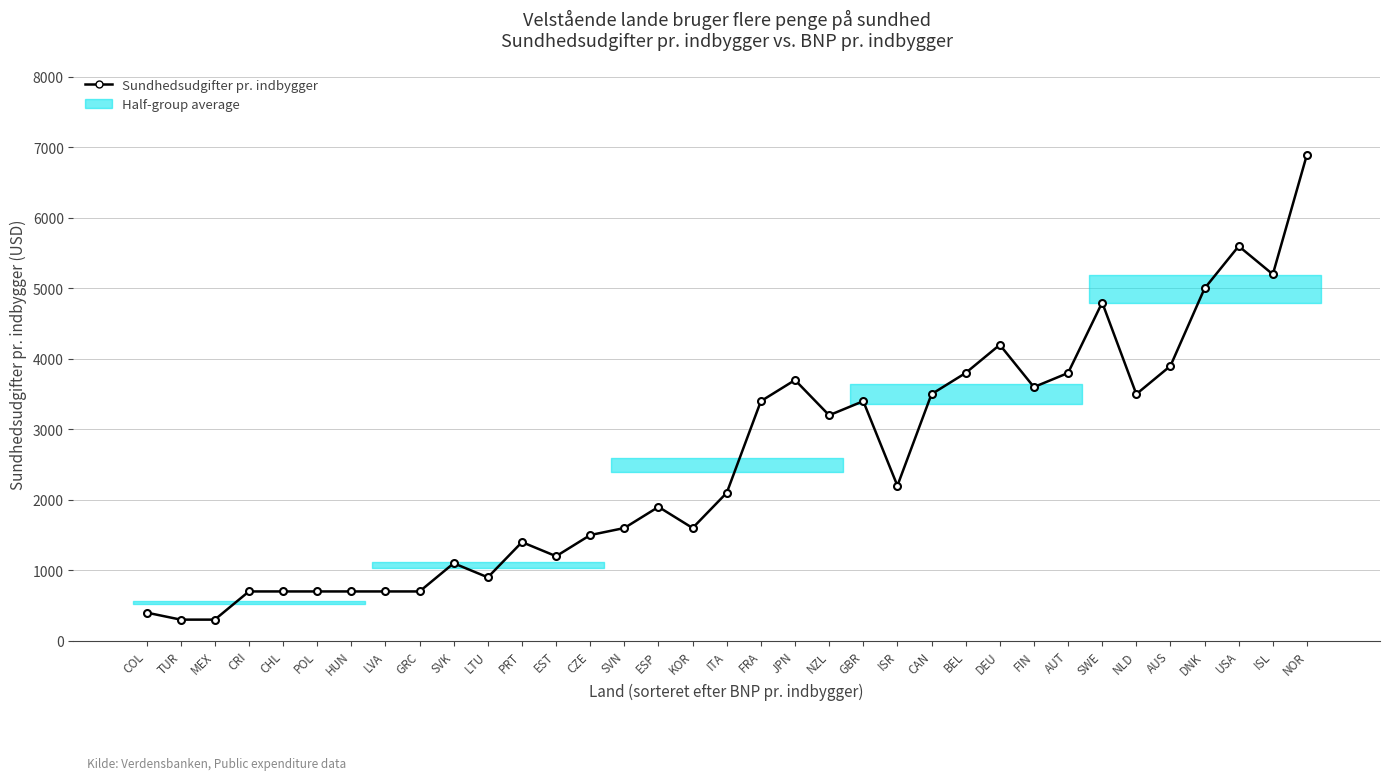

What is the difference between the values at AUT and CAN?

300